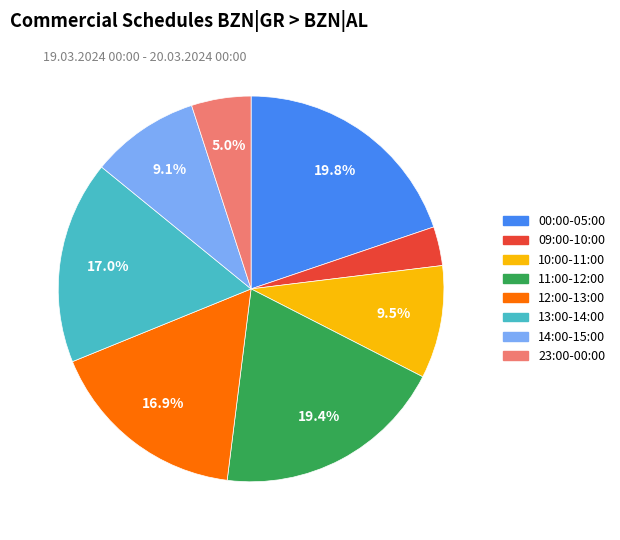

Is there a majority slice in this chart?

No